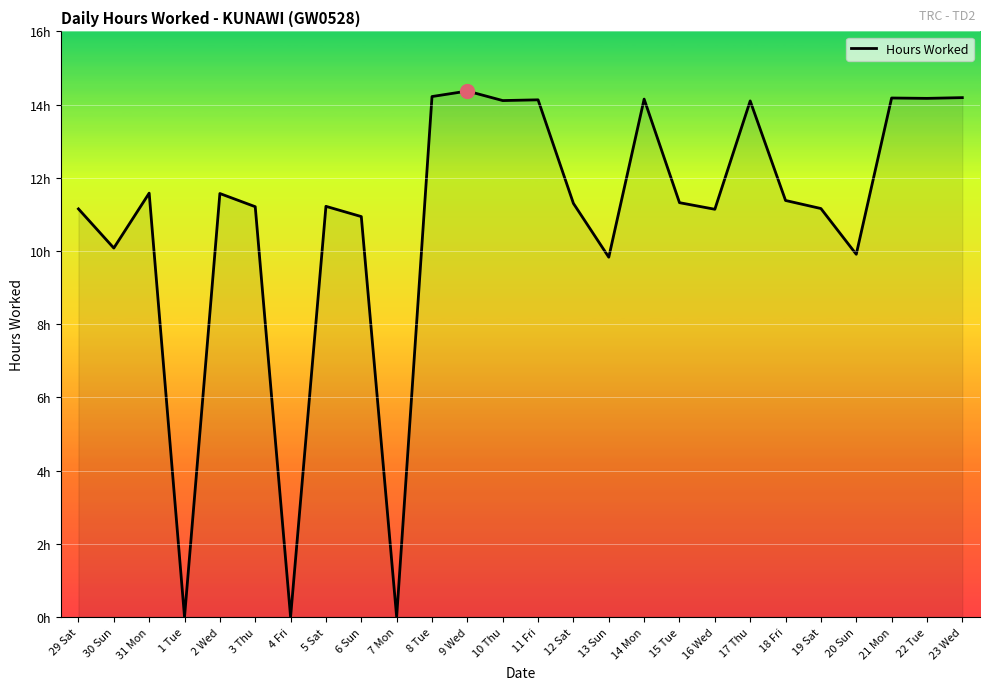

Rank the categories by value from lowest to highest.

1 Tue, 4 Fri, 7 Mon, 13 Sun, 20 Sun, 30 Sun, 6 Sun, 16 Wed, 29 Sat, 19 Sat, 3 Thu, 5 Sat, 12 Sat, 15 Tue, 18 Fri, 2 Wed, 31 Mon, 17 Thu, 10 Thu, 11 Fri, 14 Mon, 22 Tue, 21 Mon, 23 Wed, 8 Tue, 9 Wed